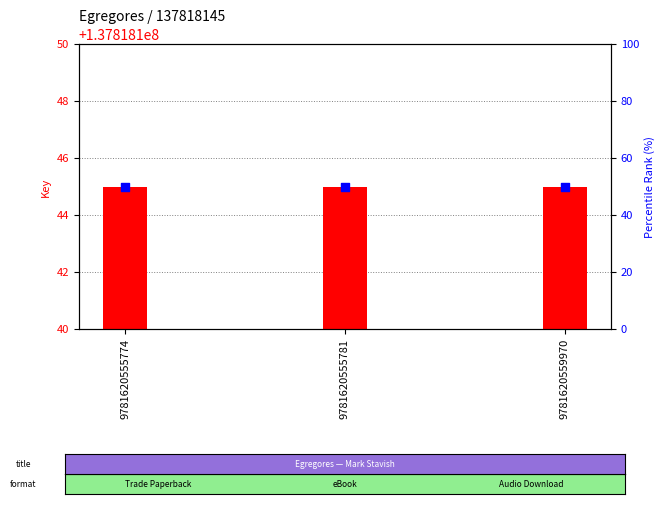

Which series has the widest spread of Y values?

Key (count)